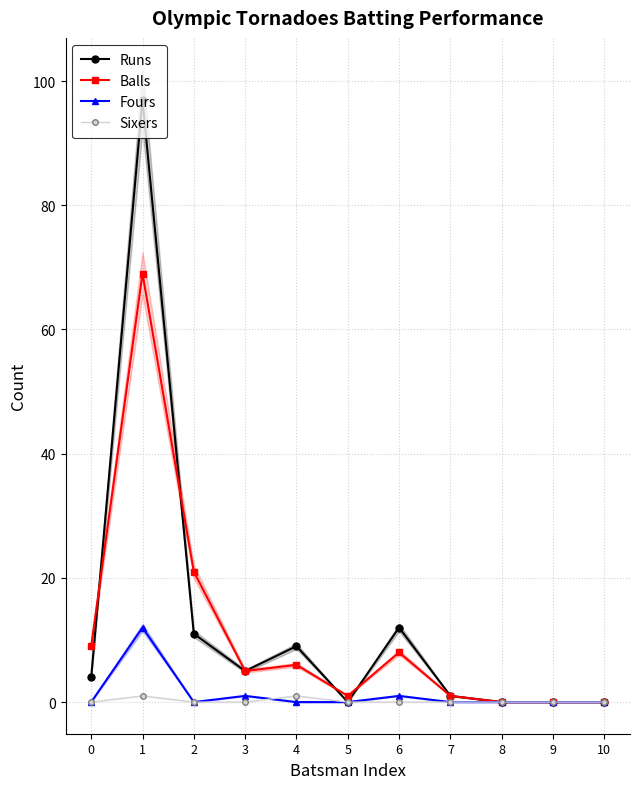

What is the difference between the maximum and minimum values in the Fours series?

12